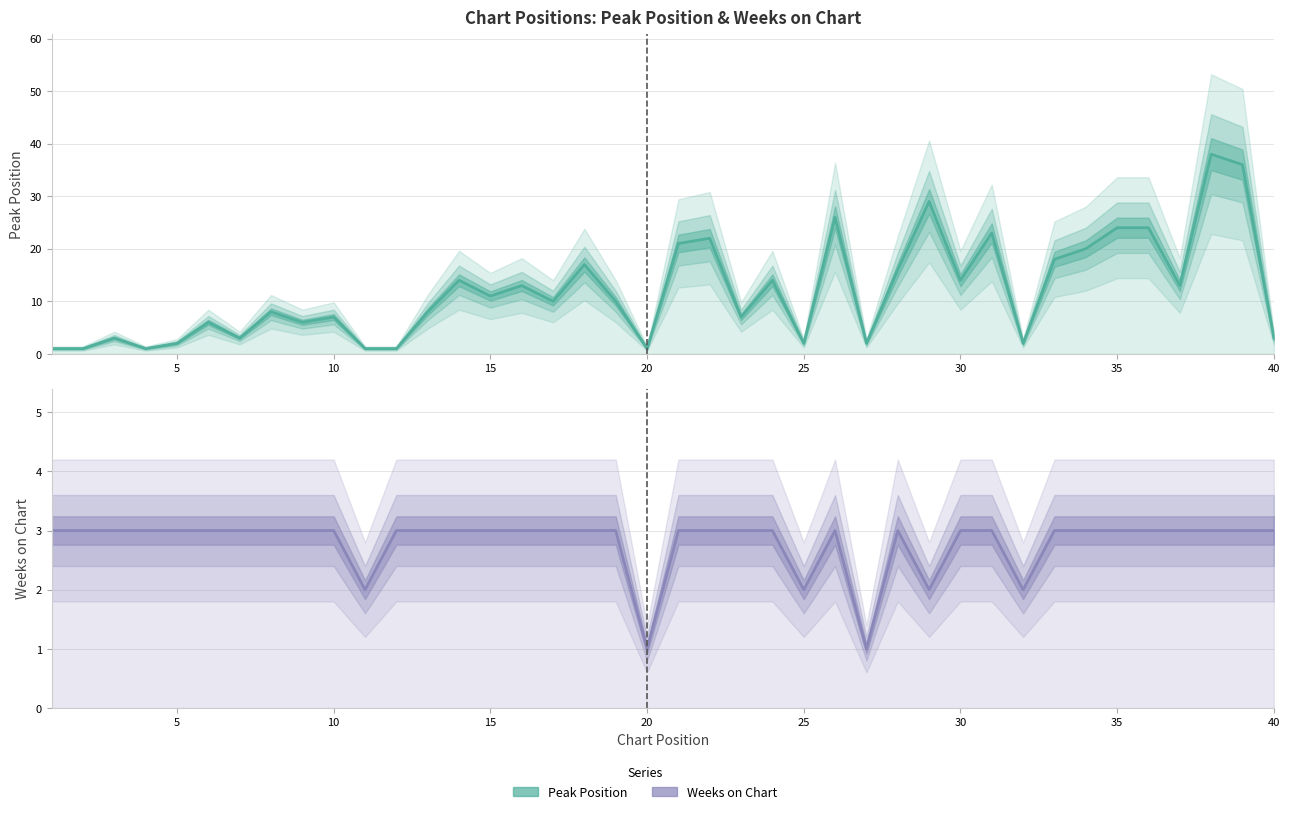

How many times do Weeks on Chart and Peak Position cross each other?

3